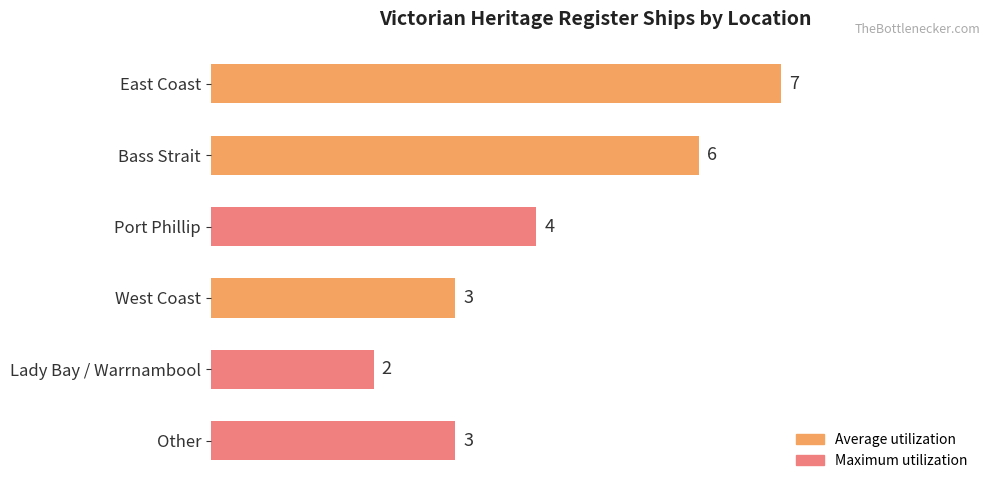

How many data points does each series have?

6